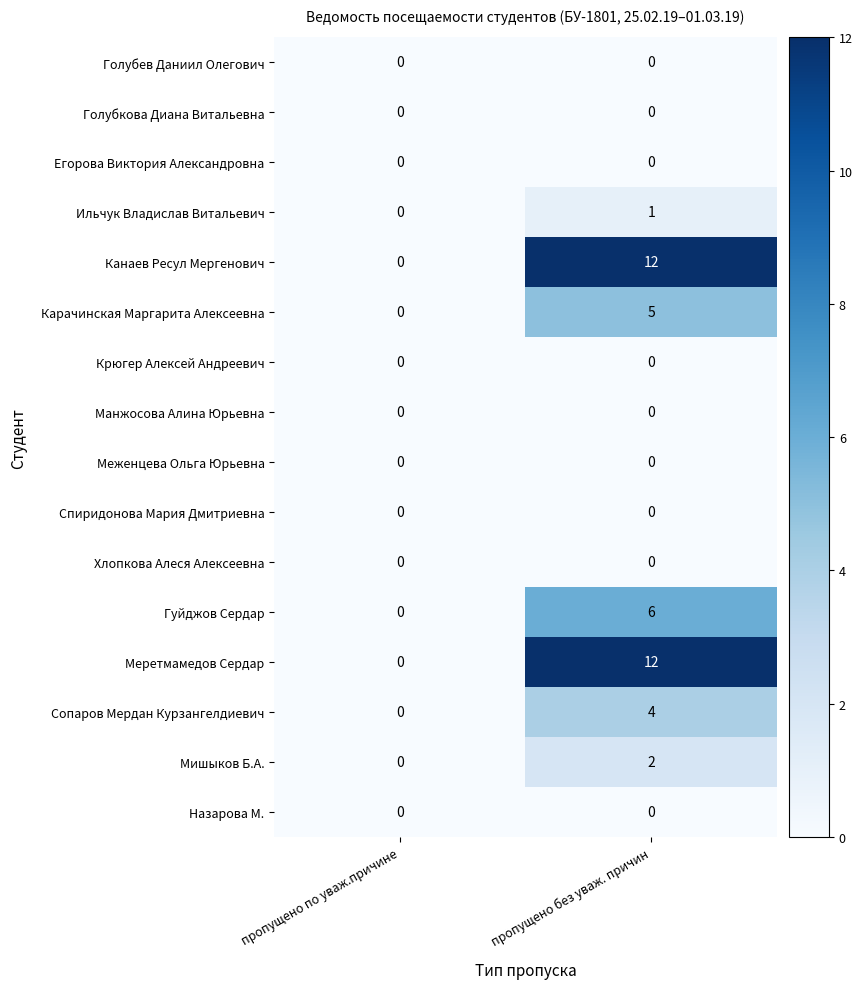

How many distinct data groups are displayed?

16